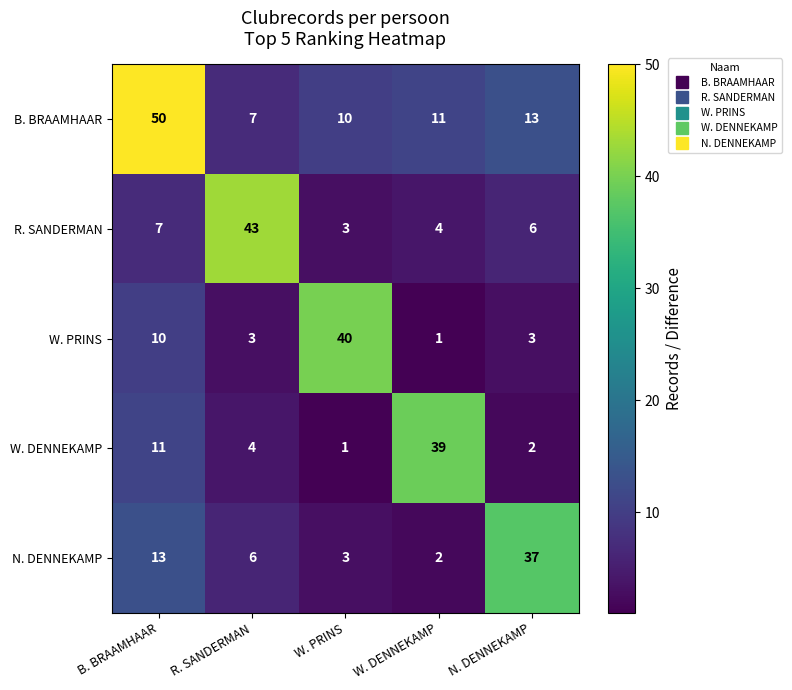

Which label corresponds to the largest value in the chart?

B. BRAAMHAAR